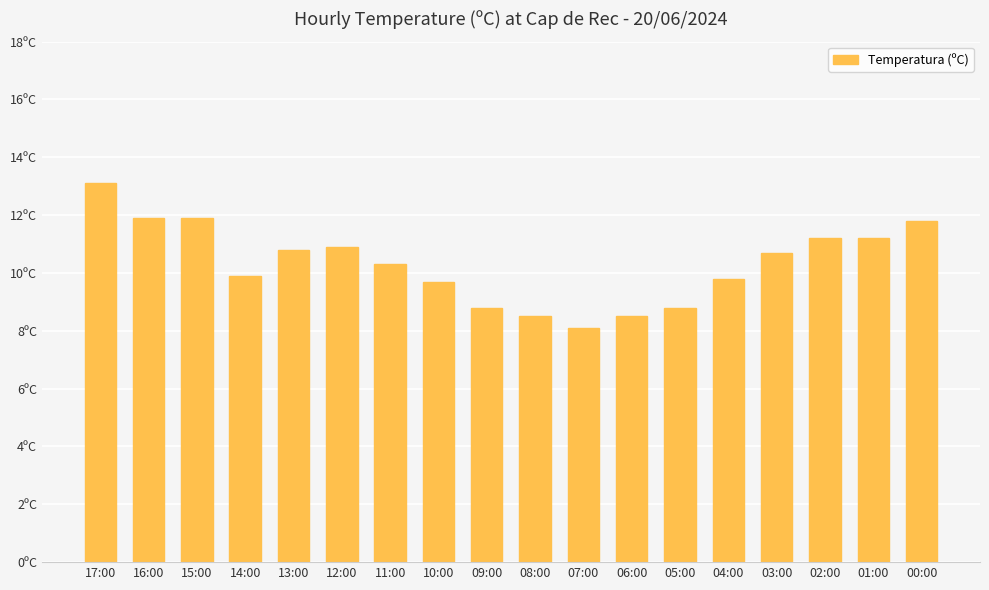

Which has a higher value, 15:00 or 01:00?

15:00